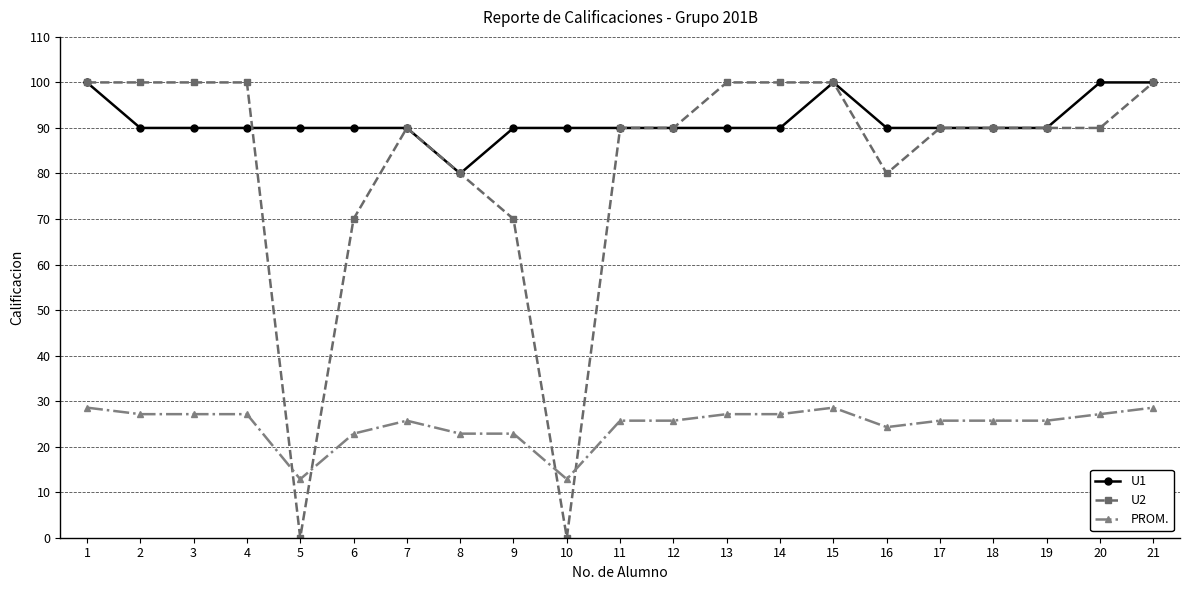

What value does the U2 series have at 21?

100.0